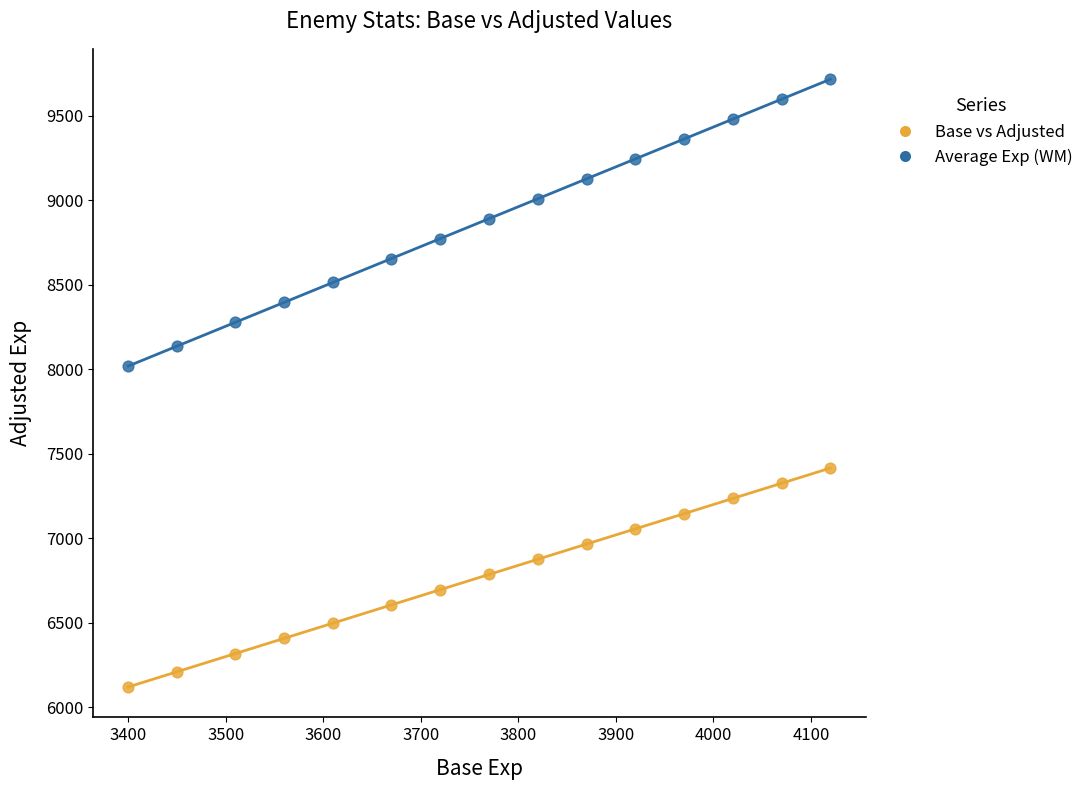

What are all the series names shown in the legend?

Base vs Adjusted, Average Exp (WM)